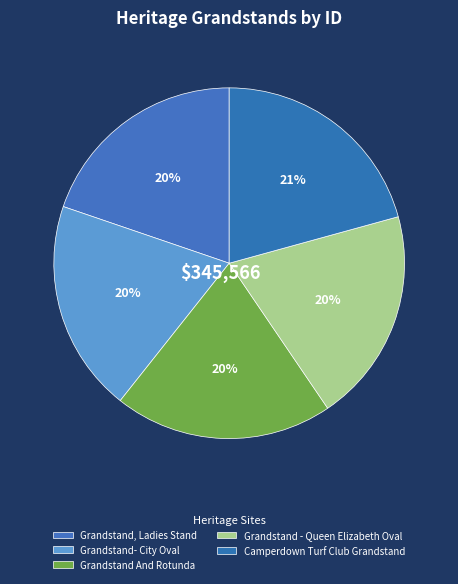

What is the ratio of the value at Grandstand- City Oval to the value at Camperdown Turf Club Grandstand?

0.9